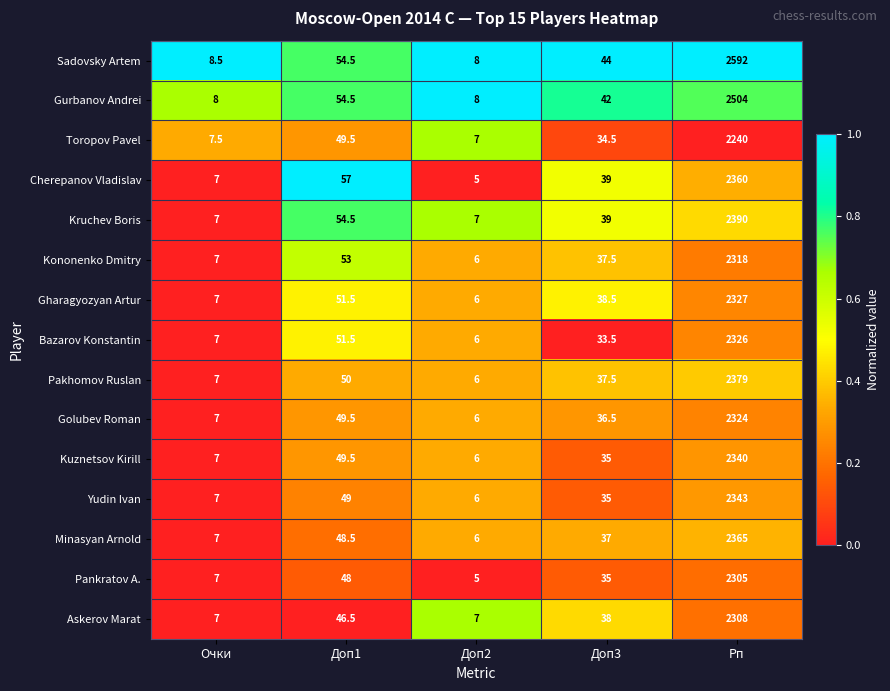

At which category does the chart reach its peak across all series?

Рп